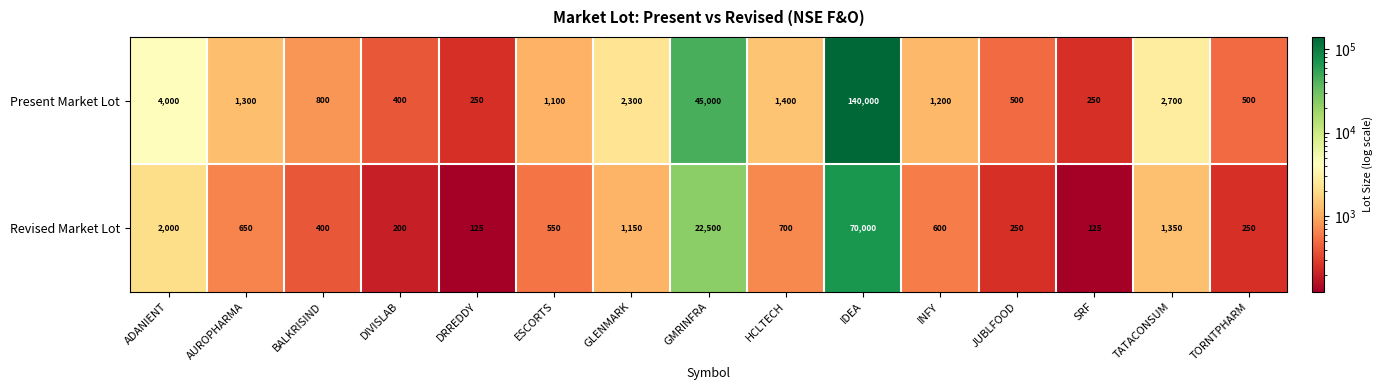

What is the greatest value displayed?

140000